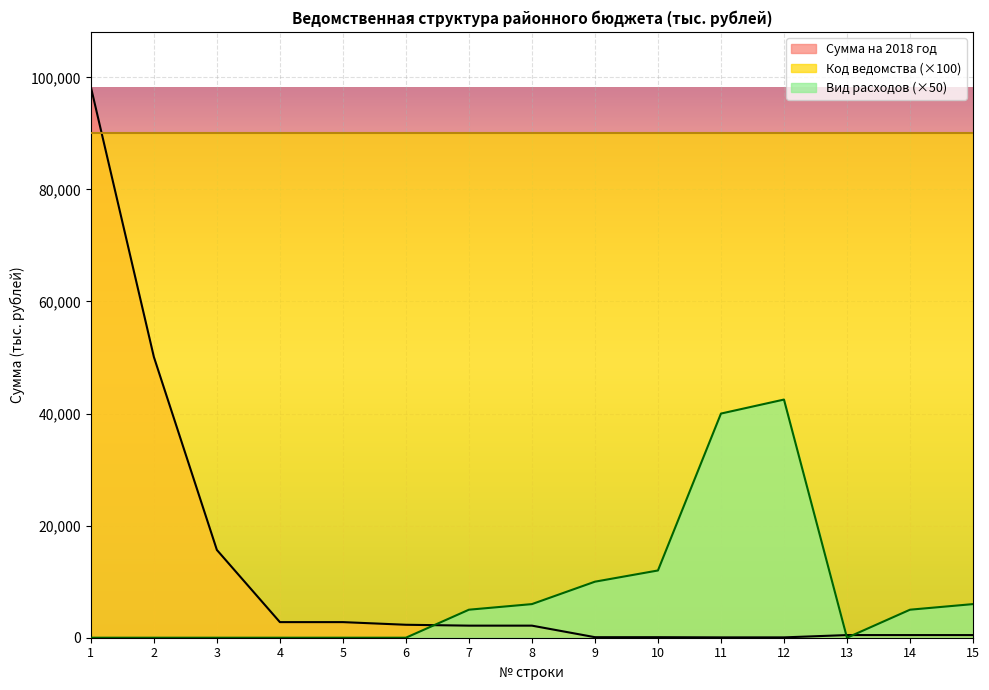

How many times do Сумма на 2018 год and Вид расходов cross each other?

3